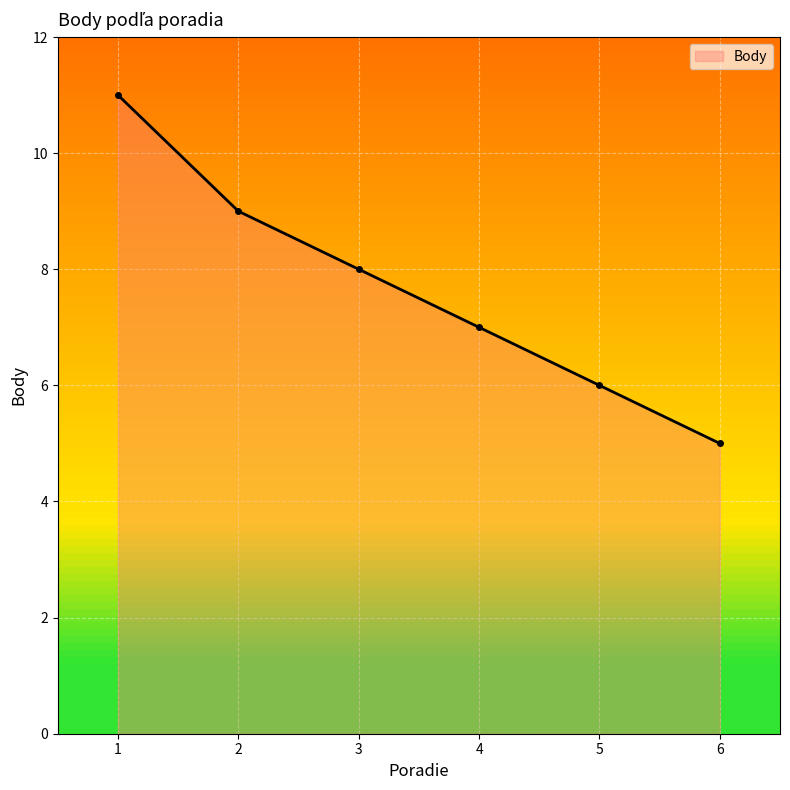

At which label is the value closest to 8?

3